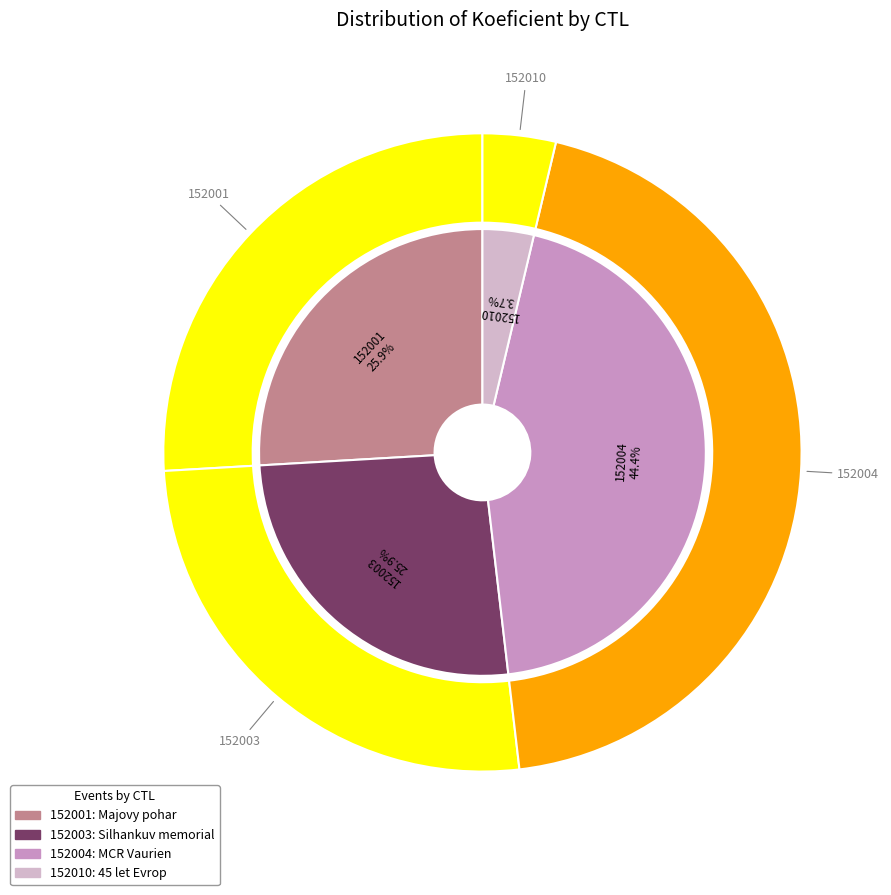

Between 152004 and 152003, which is larger?

152004